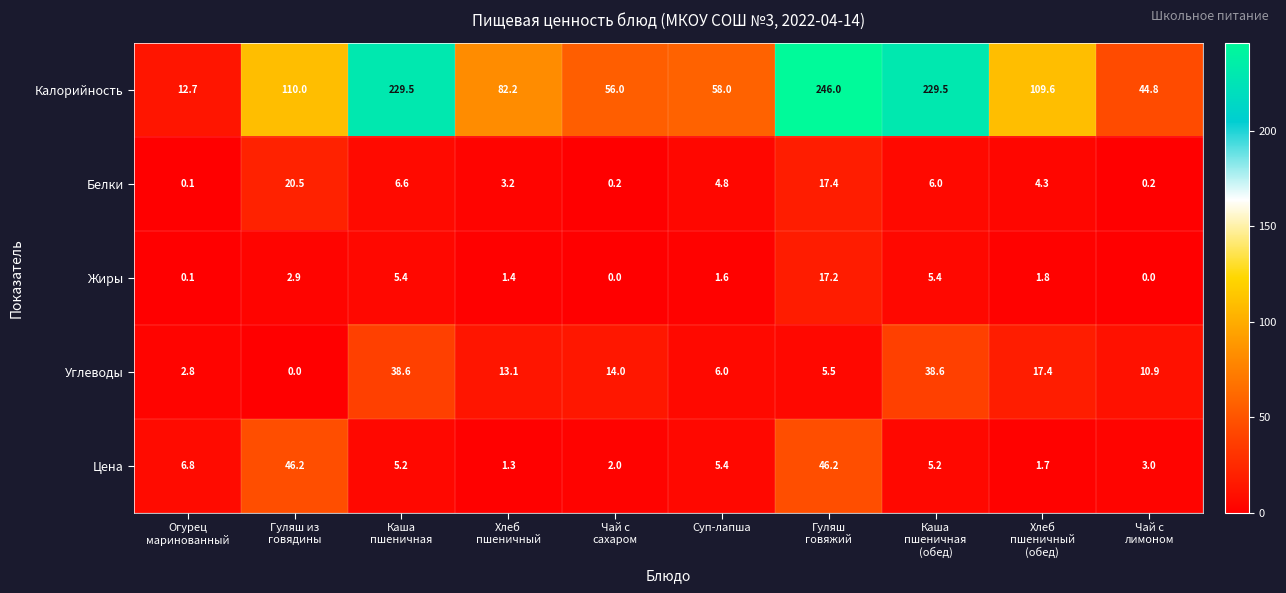

Which series has the largest range (max minus min)?

Калорийность